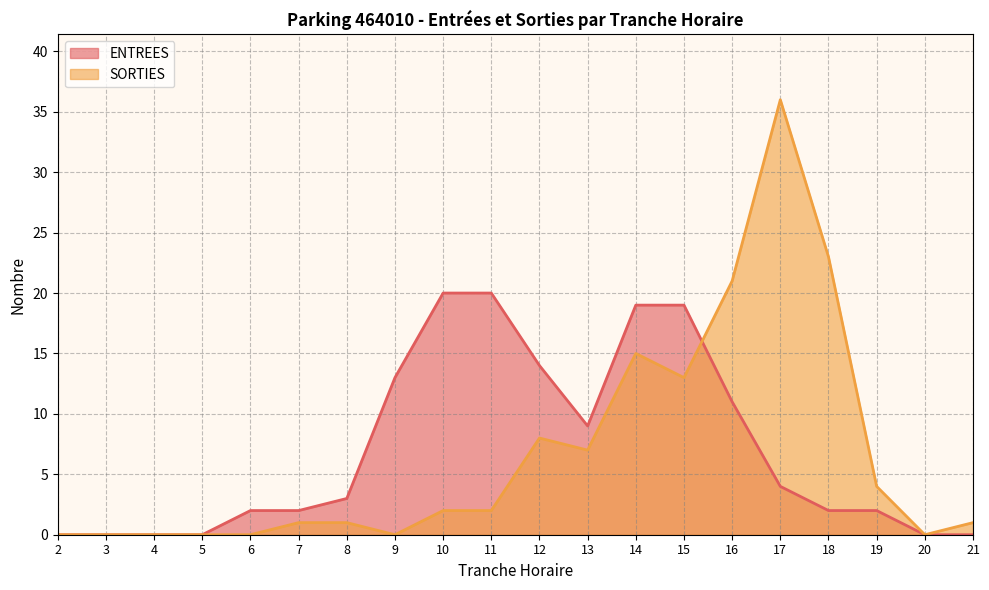

At which label does ENTREES reach its peak?

10